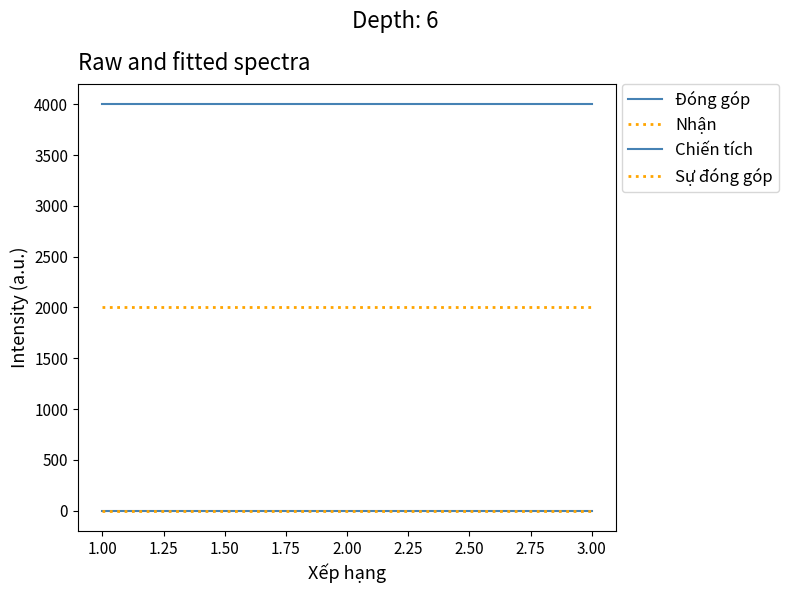

Is this an area chart (filled region under the line)?

No